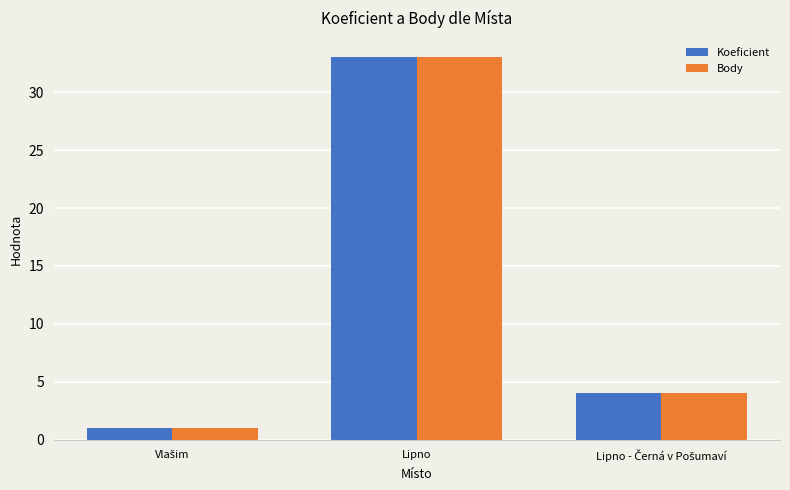

Reading right to left, list all the values displayed in this chart.

Koeficient: 4	33	1
Body: 4	33	1